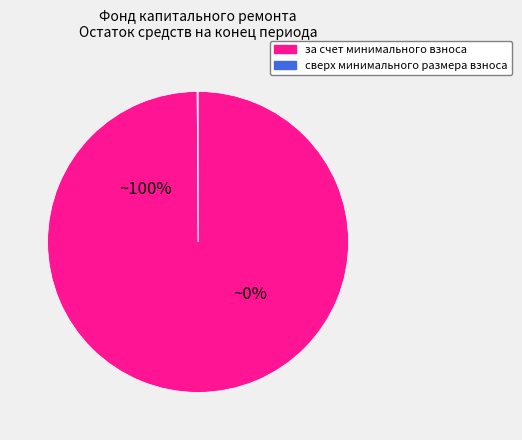

Does any single category account for the majority?

Yes